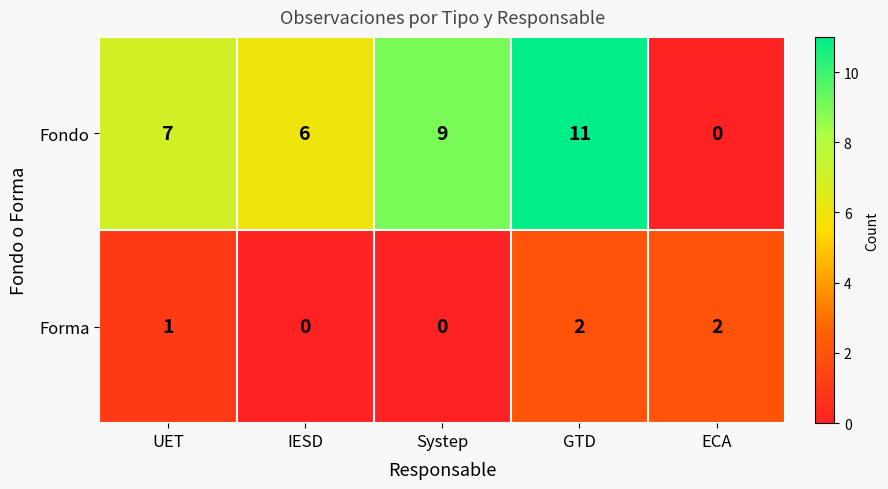

Is it true that Fondo equals 6 at IESD?

True